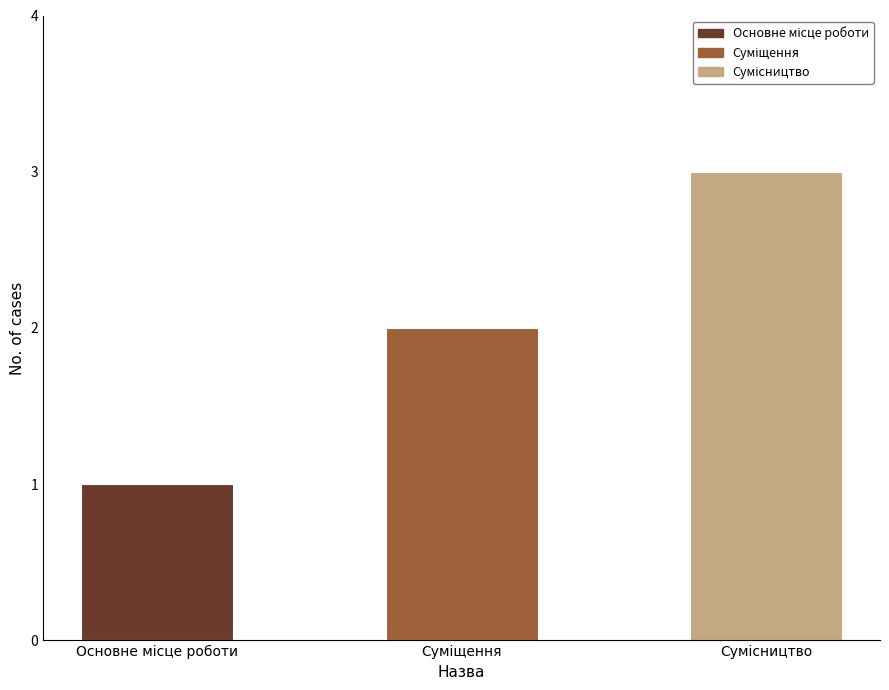

What is the greatest value displayed?

3